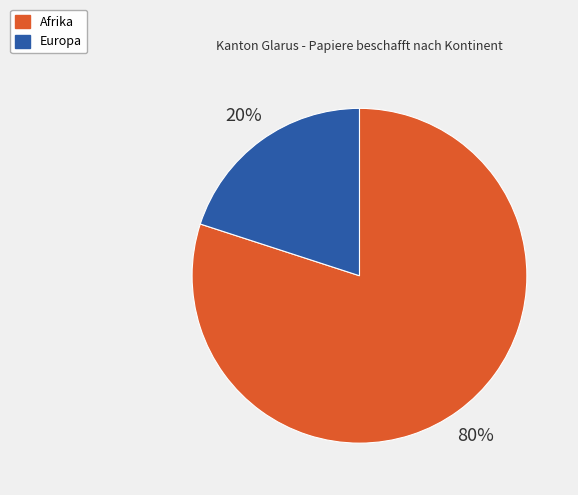

Which slice is the largest?

Afrika